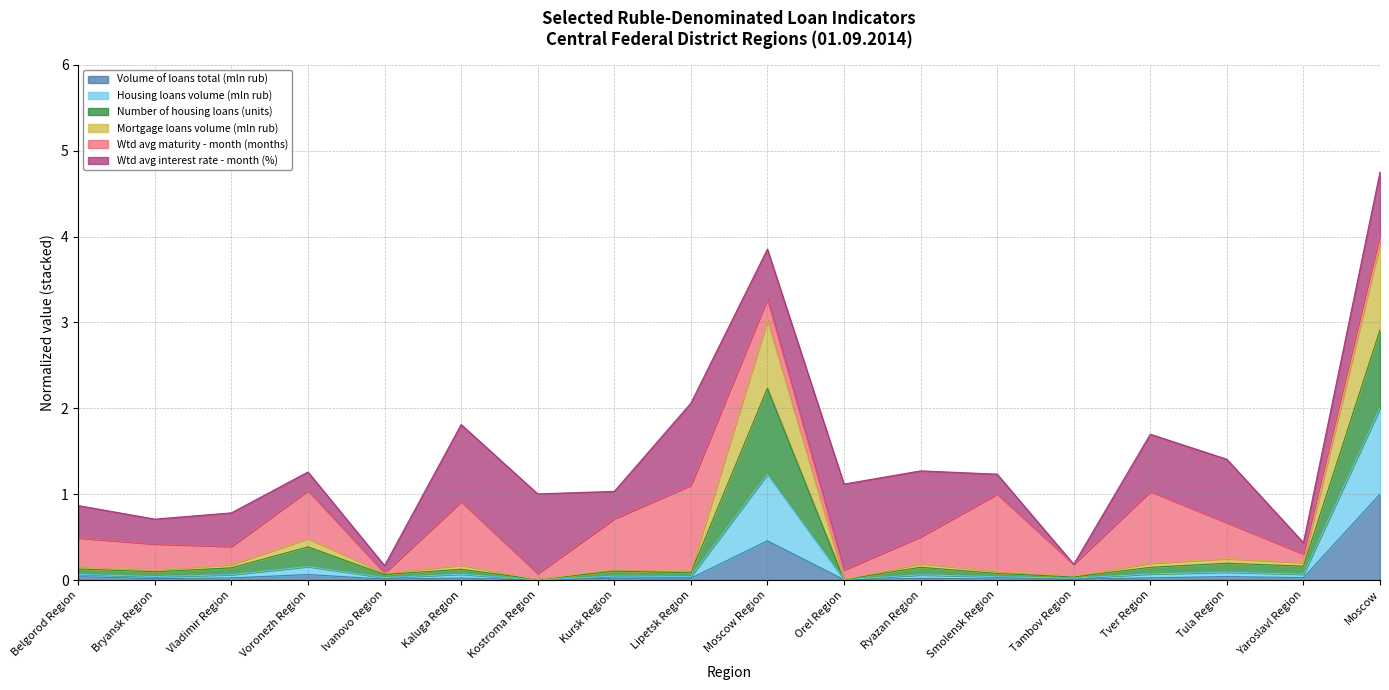

How many lines are shown in the chart?

6